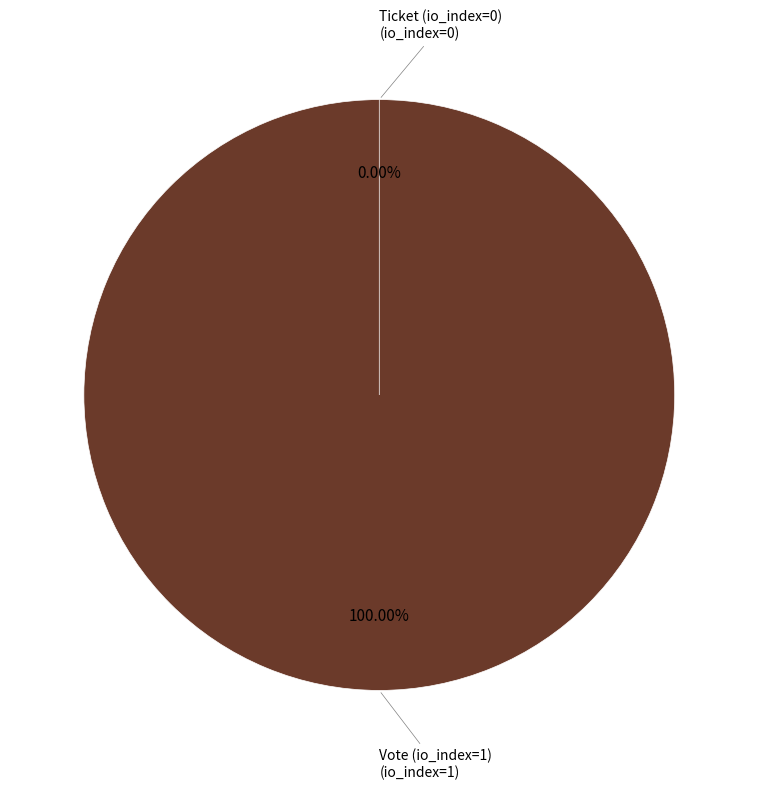

True or false: Ticket (io_index=0) accounts for 0% of the total.

True